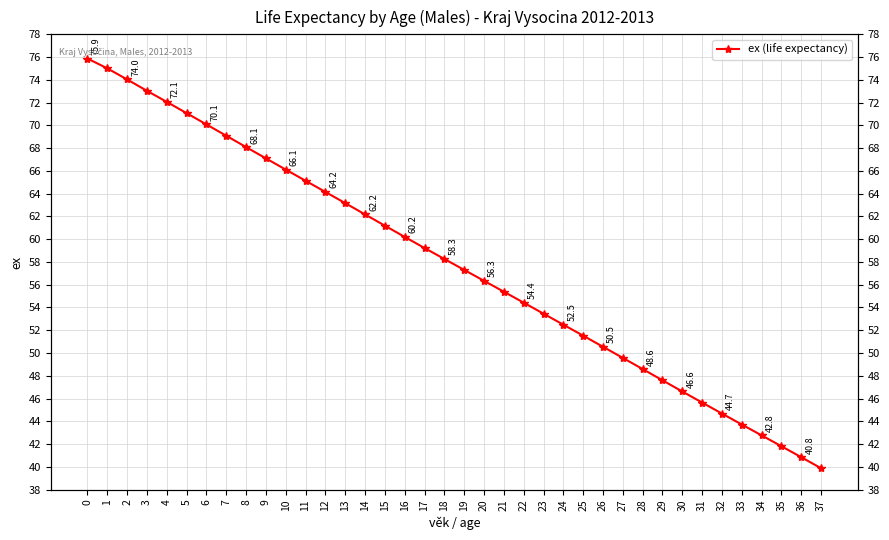

Is it true that the value at 16 is 81.1?

False